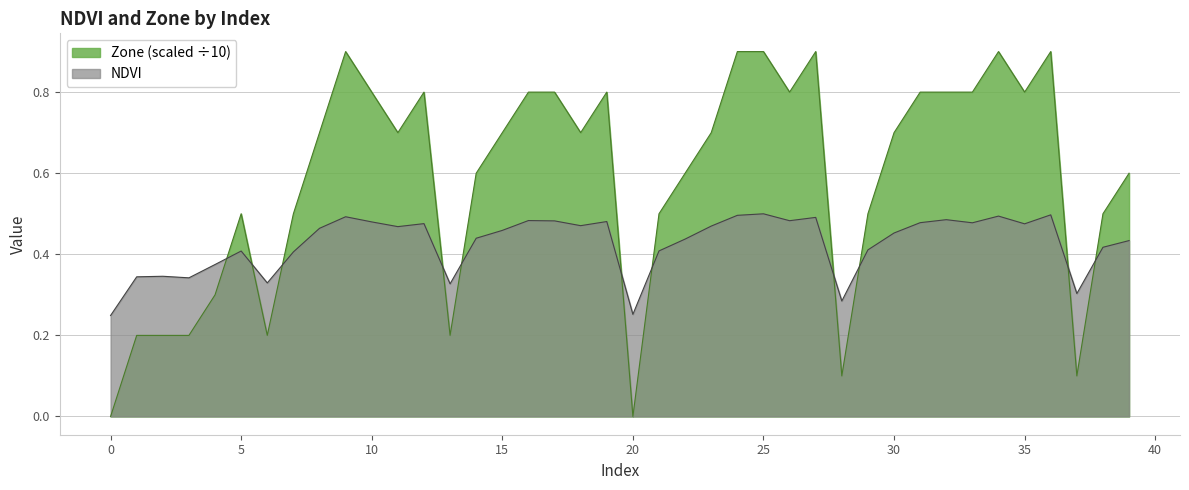

What are all the series names shown in the legend?

Zone (scaled ÷10), NDVI